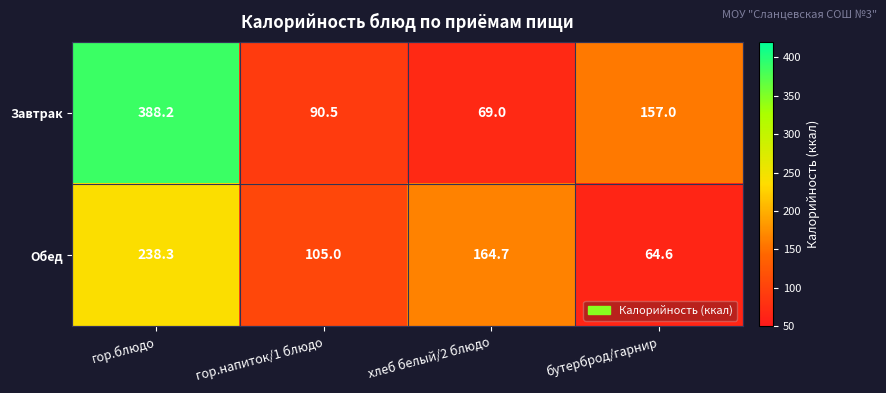

True or false: Обед has a value of 164.7 at хлеб белый/2 блюдо.

True